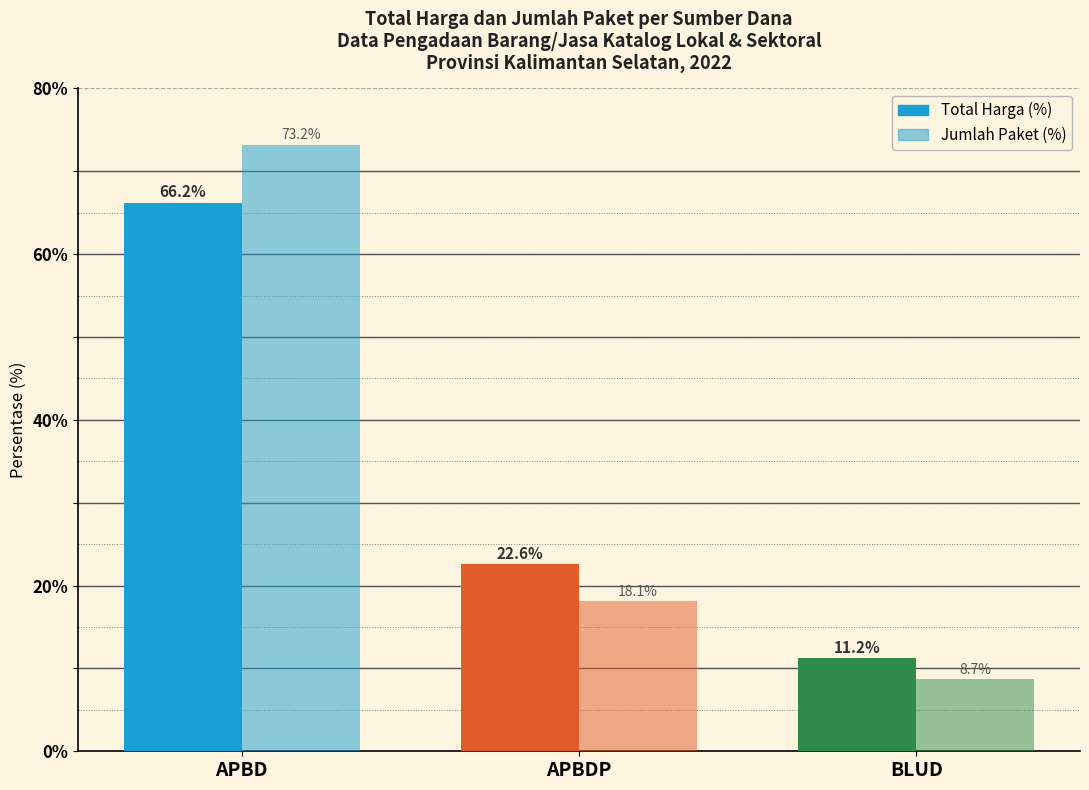

Which series has the largest range (max minus min)?

Jumlah Paket (%)